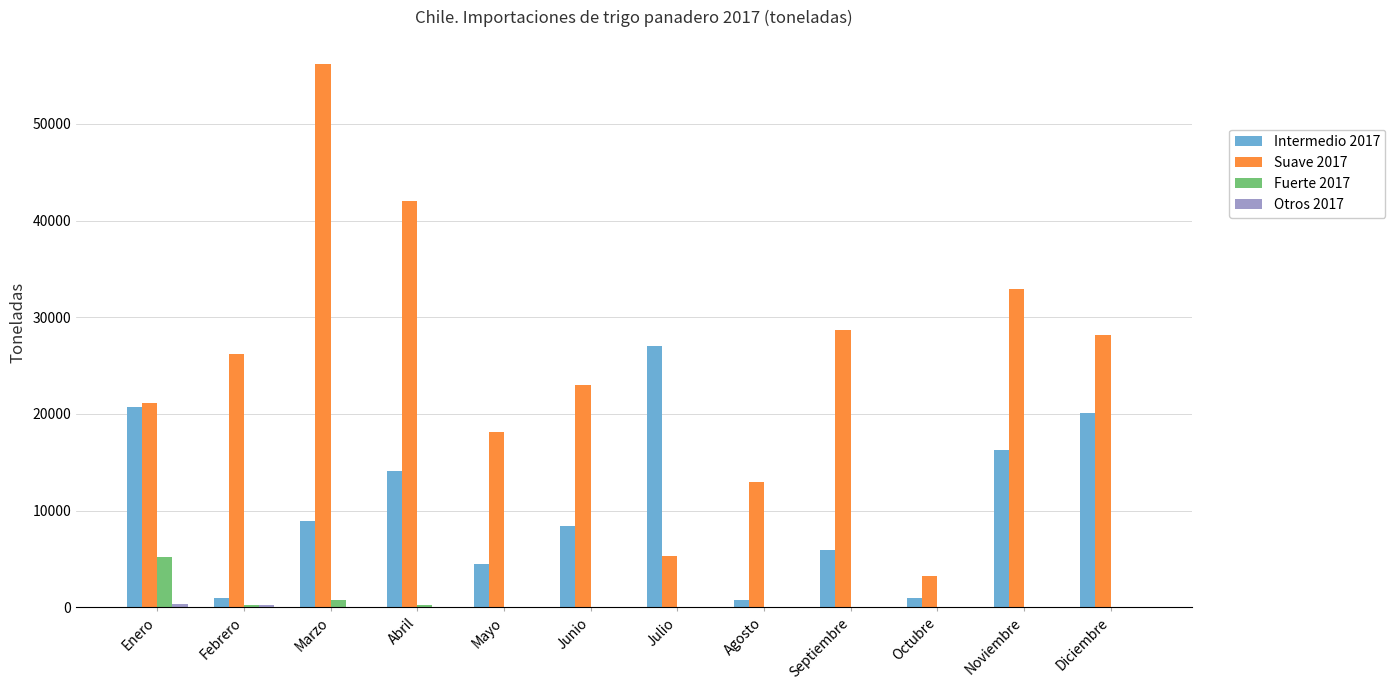

Is the value of Intermedio 2017 at Marzo greater than the value of Suave 2017 at Septiembre?

No